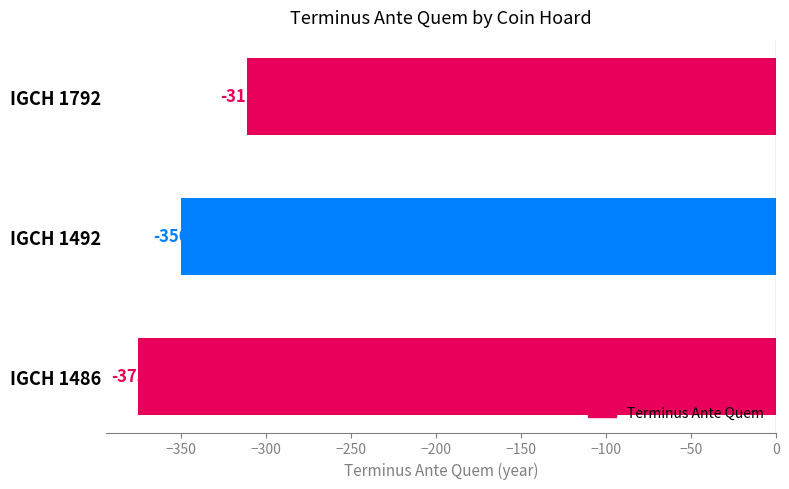

Rank the categories by value from highest to lowest.

IGCH 1792, IGCH 1492, IGCH 1486